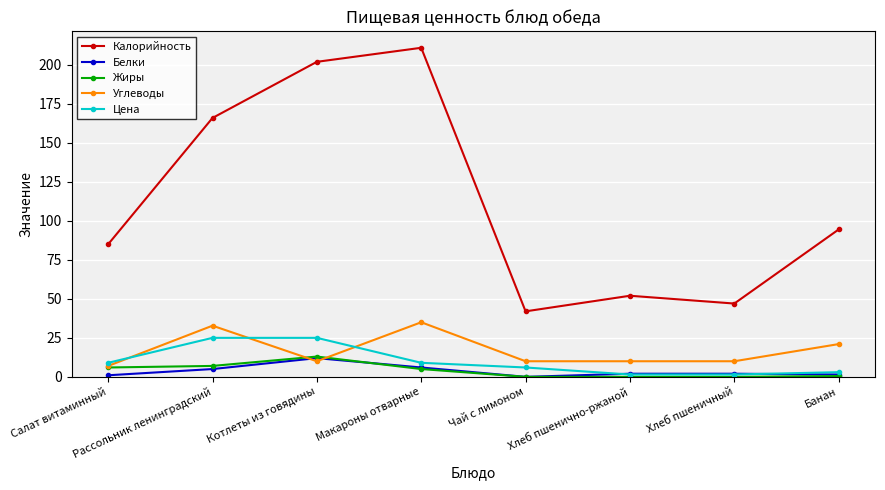

What is the spread (max minus min) of values at Банан?

94.0